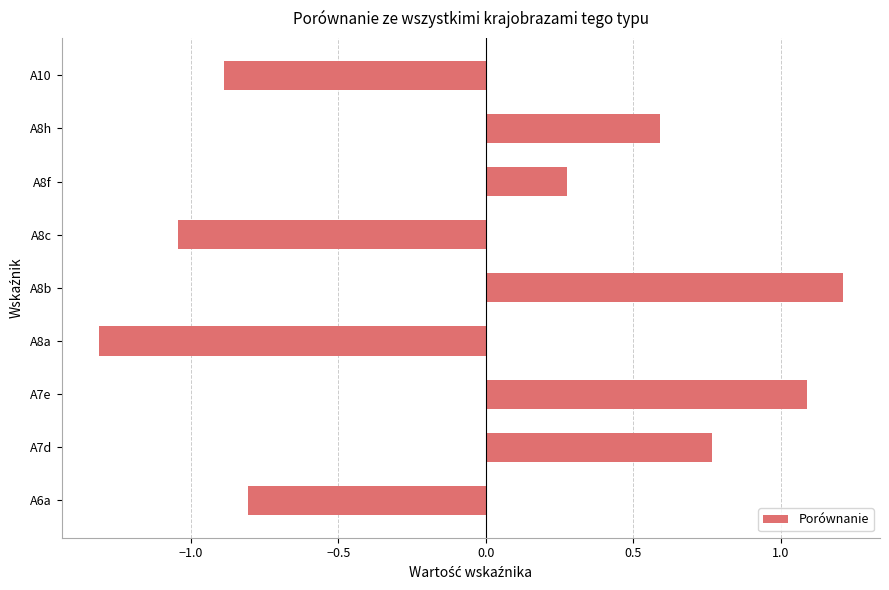

What is the smallest value displayed?

-1.3